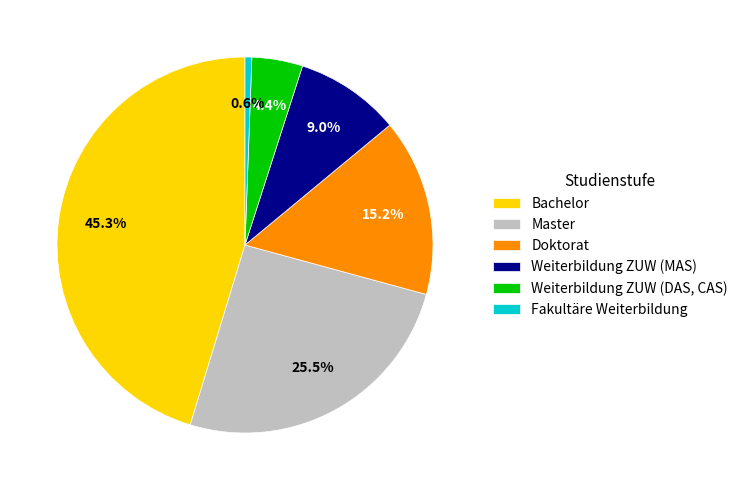

To the nearest percent, what is the difference between the largest and smallest slice percentages?

45%